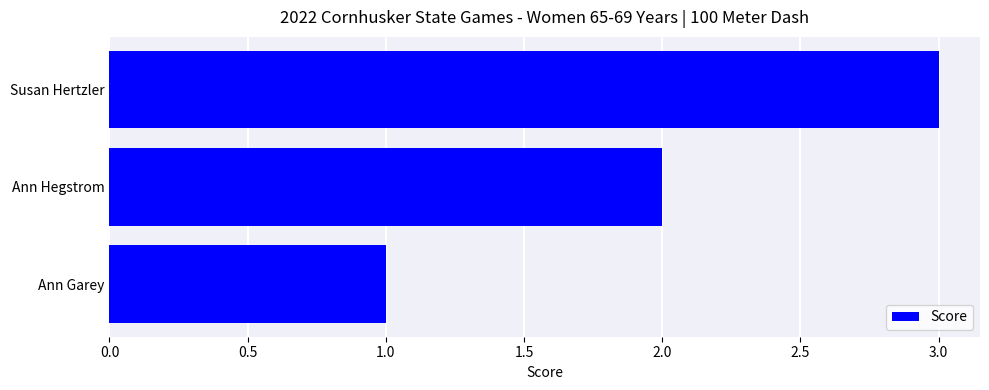

What is the sum of all values?

6